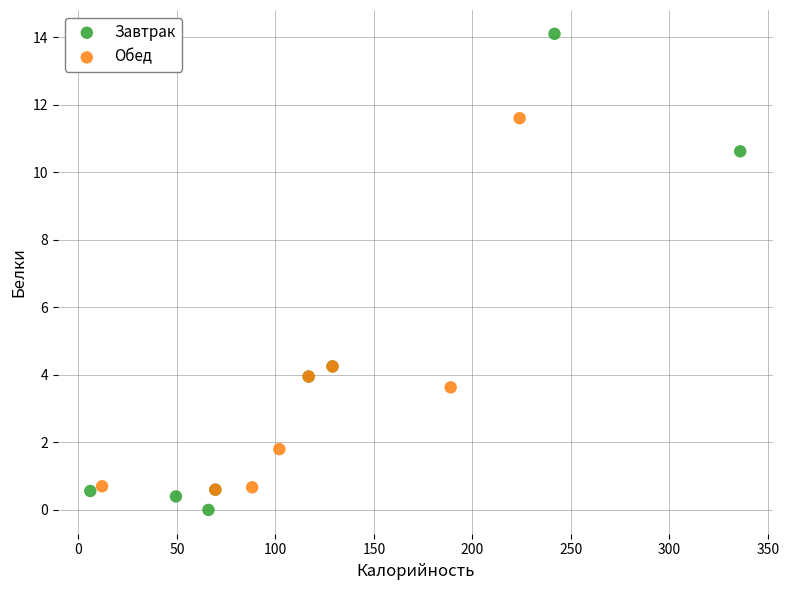

Which series reaches the maximum Y coordinate?

Завтрак